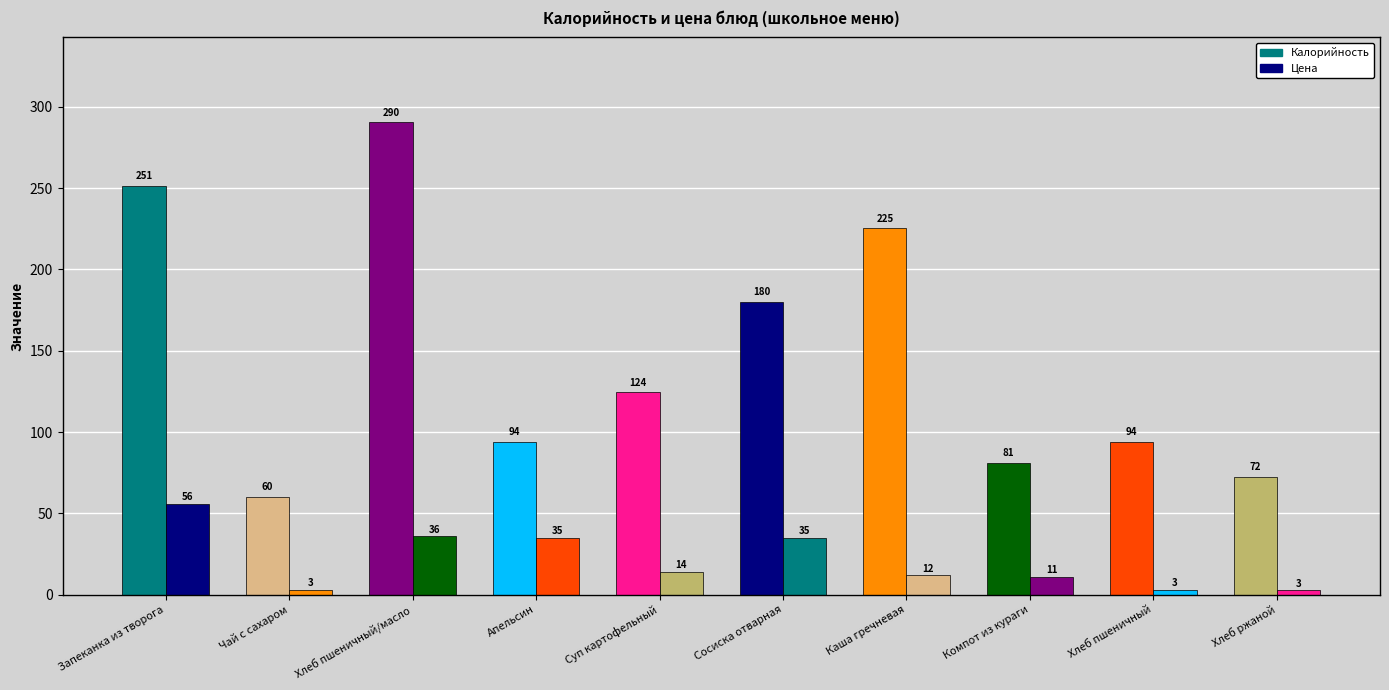

Between Запеканка из творога and Хлеб ржаной, which series saw the biggest shift?

Калорийность